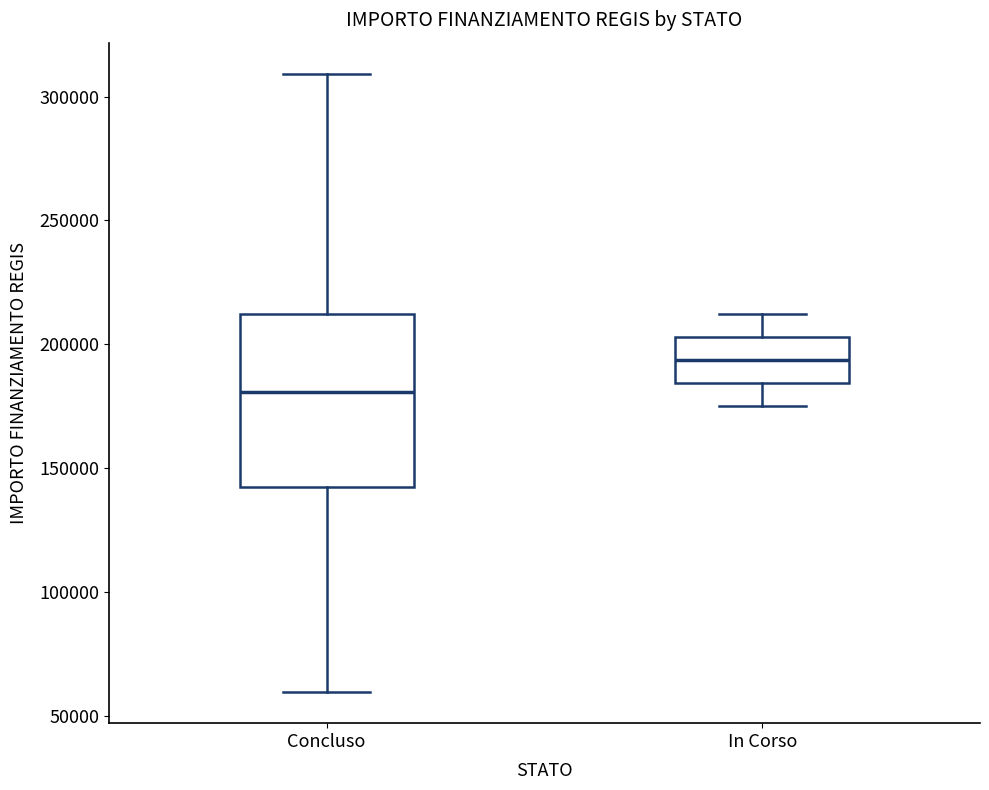

Where does the lower whisker of the box for Concluso end on the y-axis? The values are not printed on the chart, so give them approximately, as read against the axis.

60000